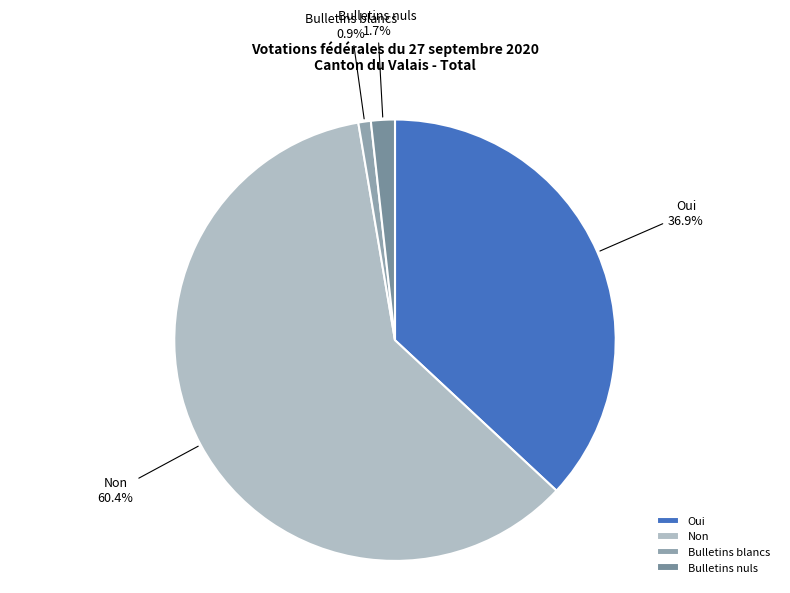

Is it true that Oui is 37% of the pie?

True